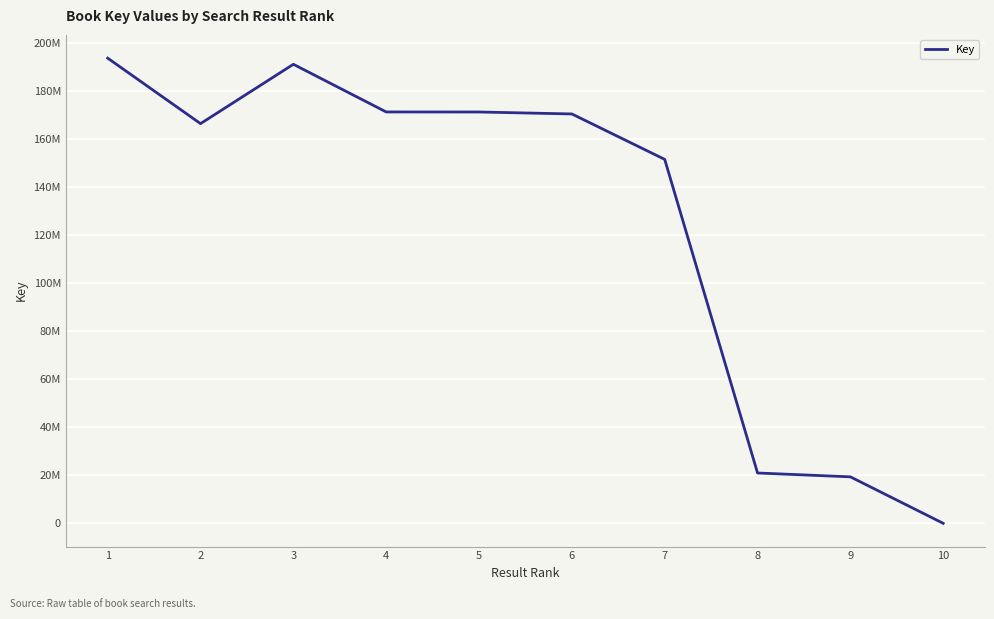

The value at 7 is 232882186. True or false?

False